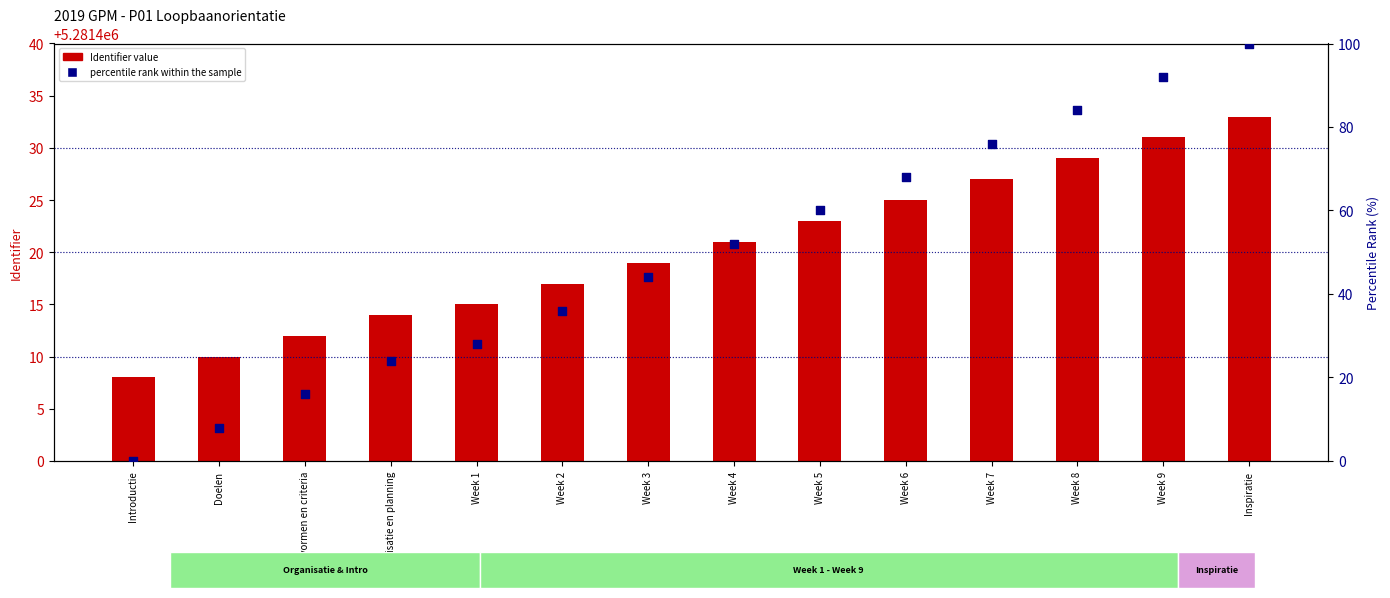

Is the value of percentile rank within the sample at Week 3 greater than the value of Identifier value at Week 1?

No